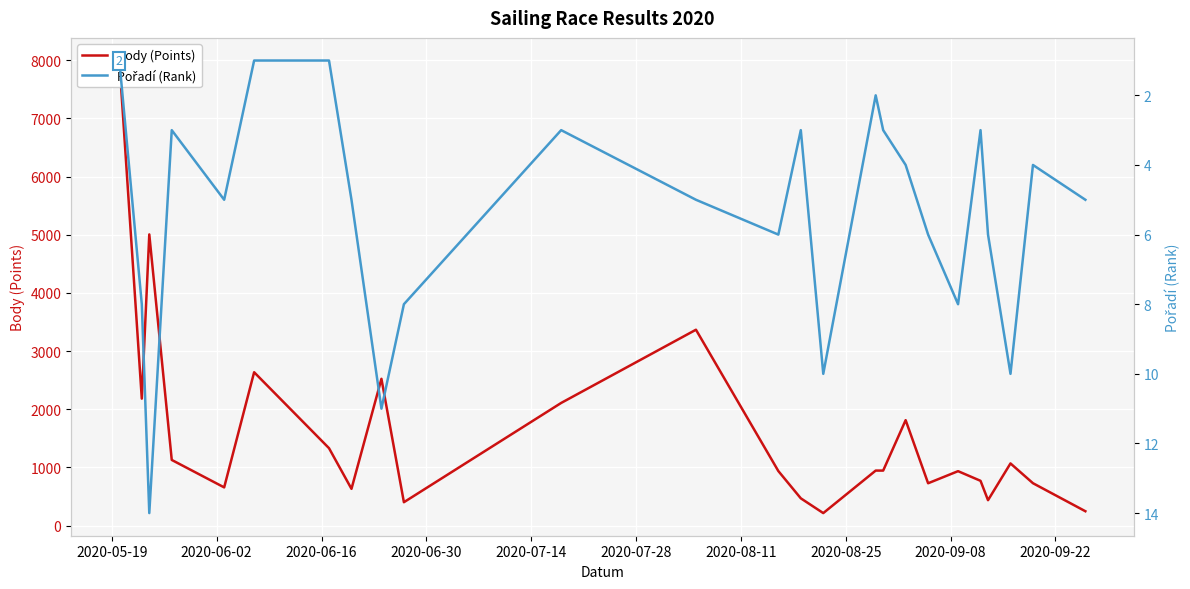

What is the minimum value shown in the chart?

1